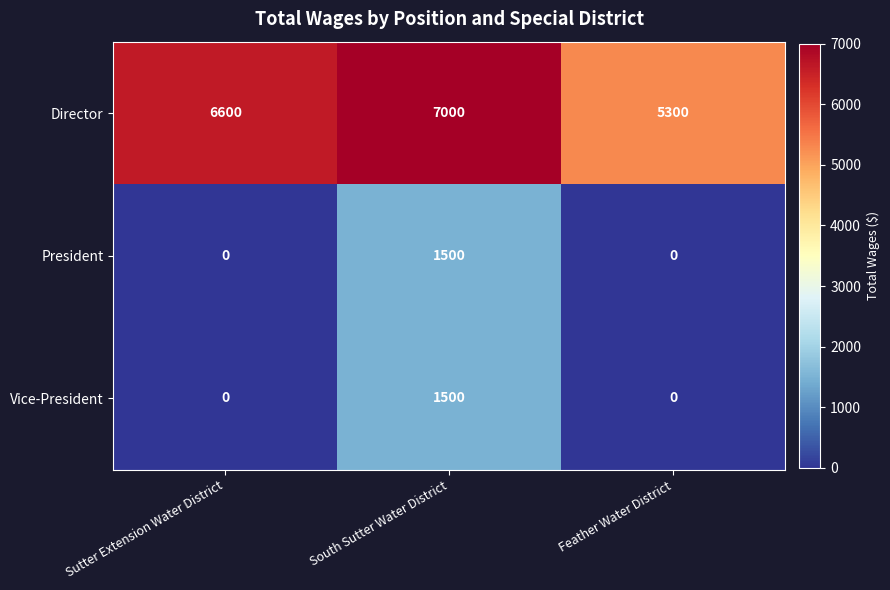

How many Vice-President values are between 0 and 1500?

3